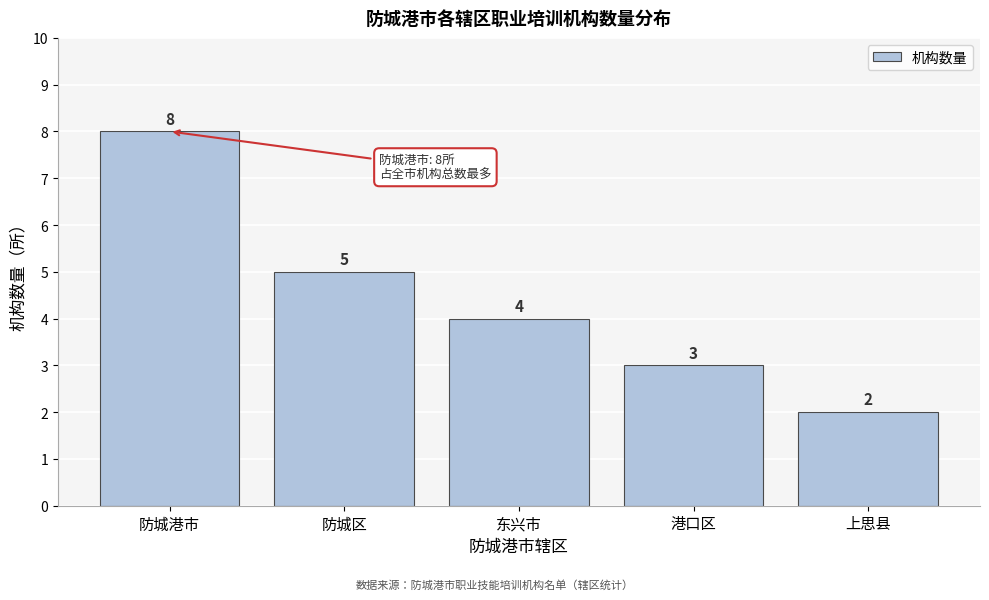

Reading right to left, list all the values displayed in this chart.

上思县=2	港口区=3	东兴市=4	防城区=5	防城港市=8